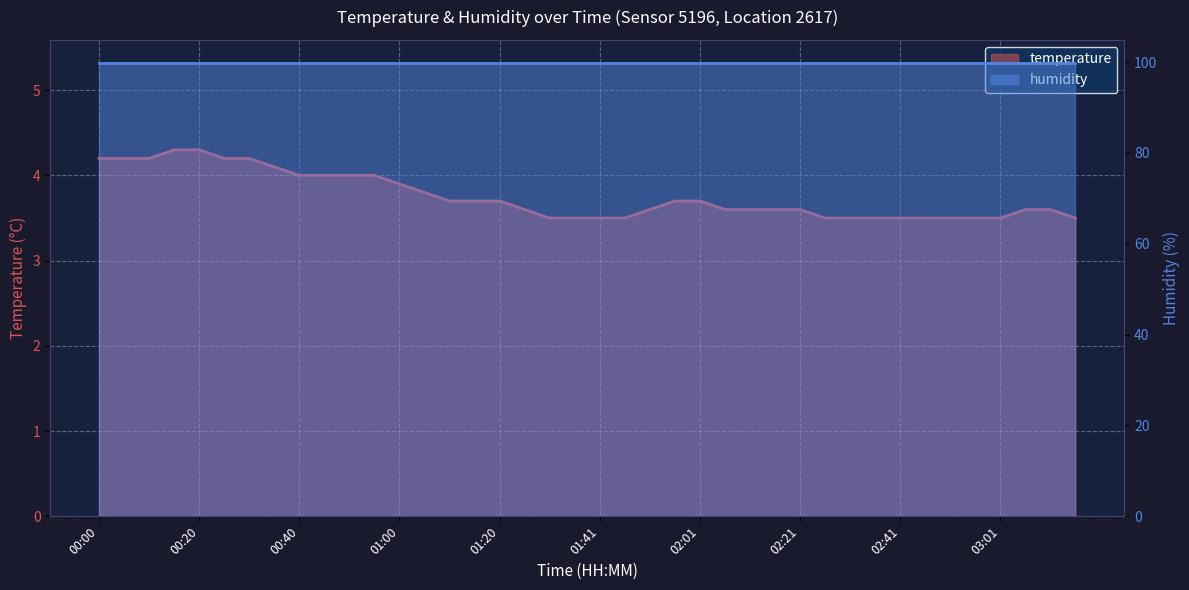

Which has a higher value, 02:56 or 02:51?

02:56